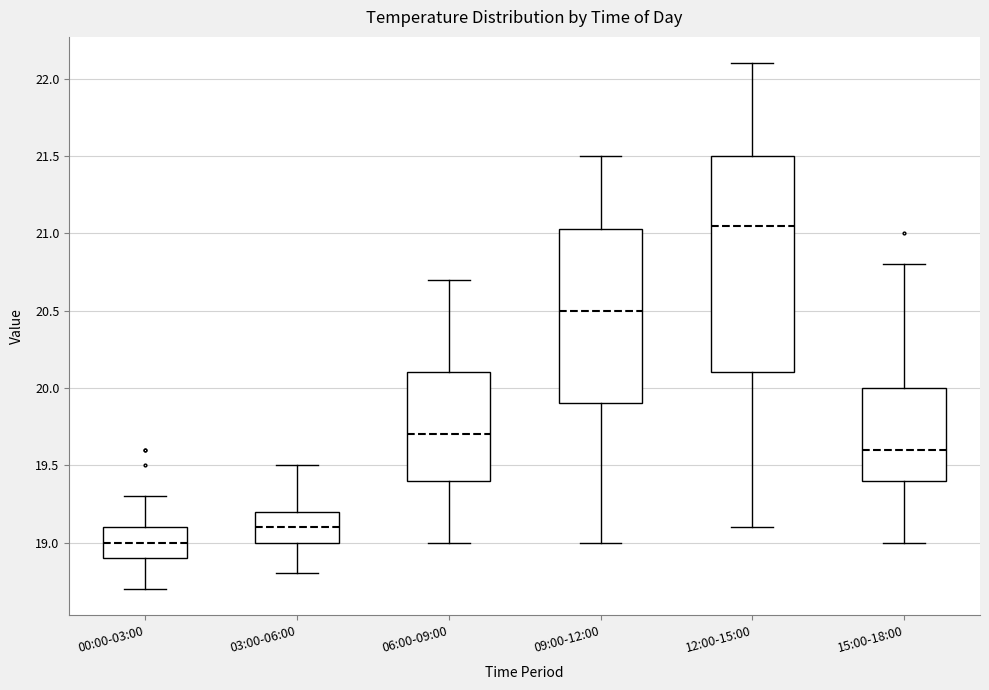

Comparing the boxes themselves (not the whiskers), which one is the tallest?

12:00-15:00